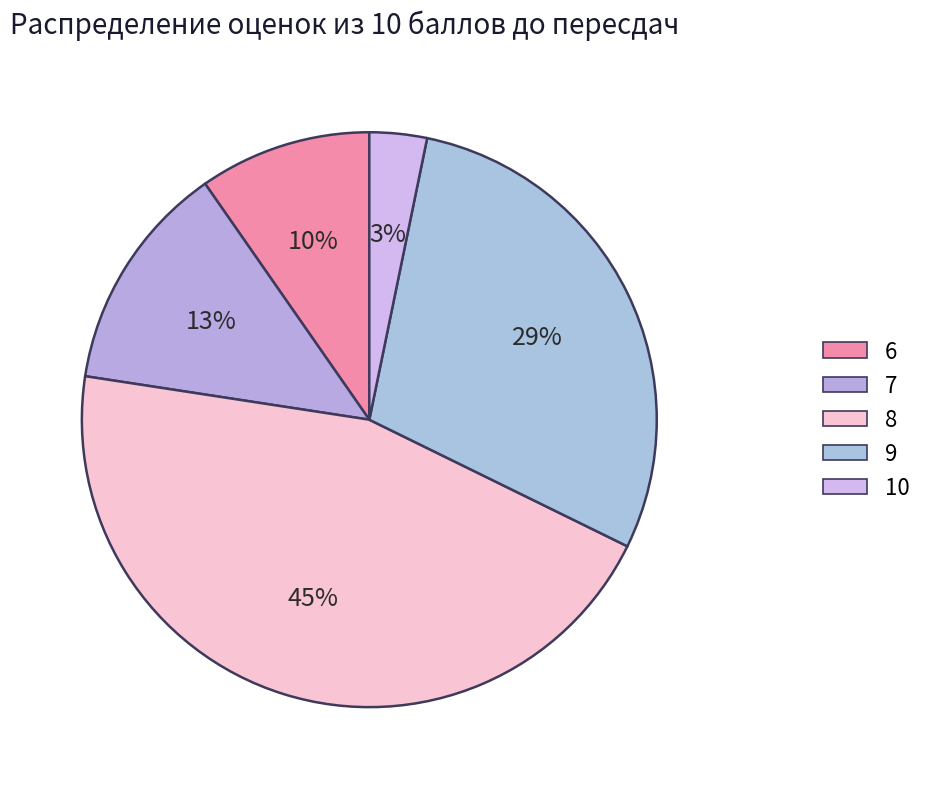

How many slices are in this pie chart?

5